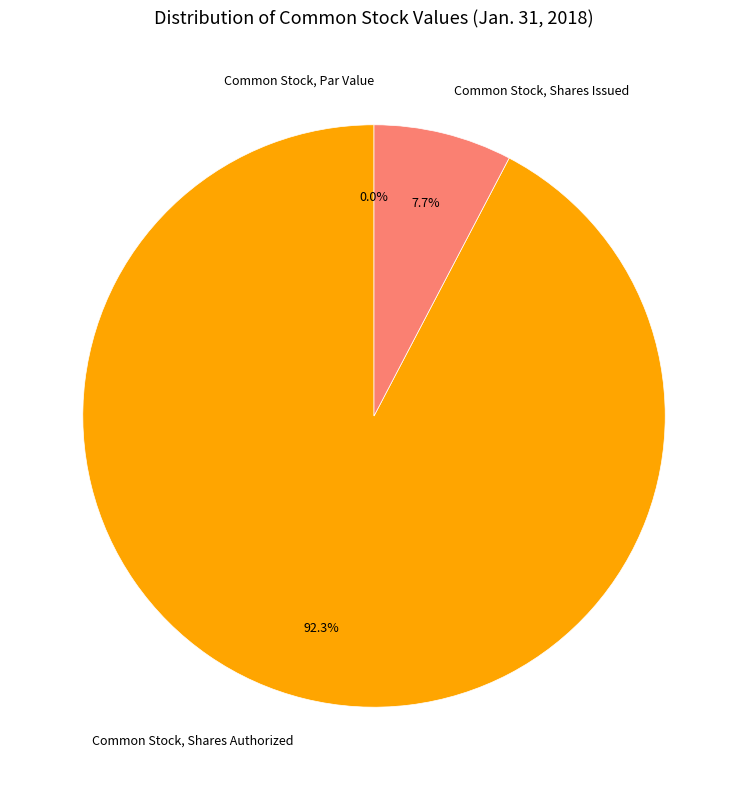

To the nearest percent, what is the difference between the Common Stock, Shares Issued and Common Stock, Par Value slice percentages?

8%